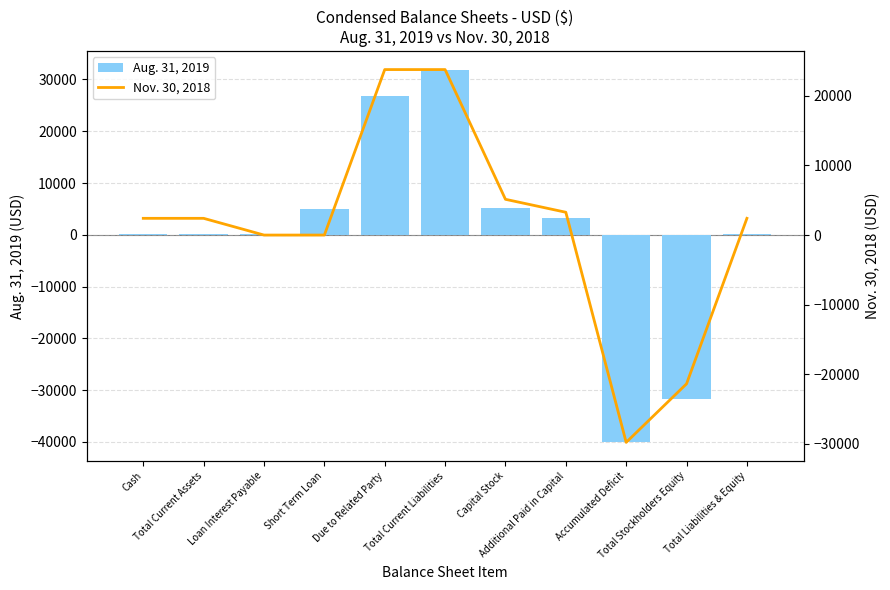

At which label does Aug. 31, 2019 first exceed 234?

Short Term Loan